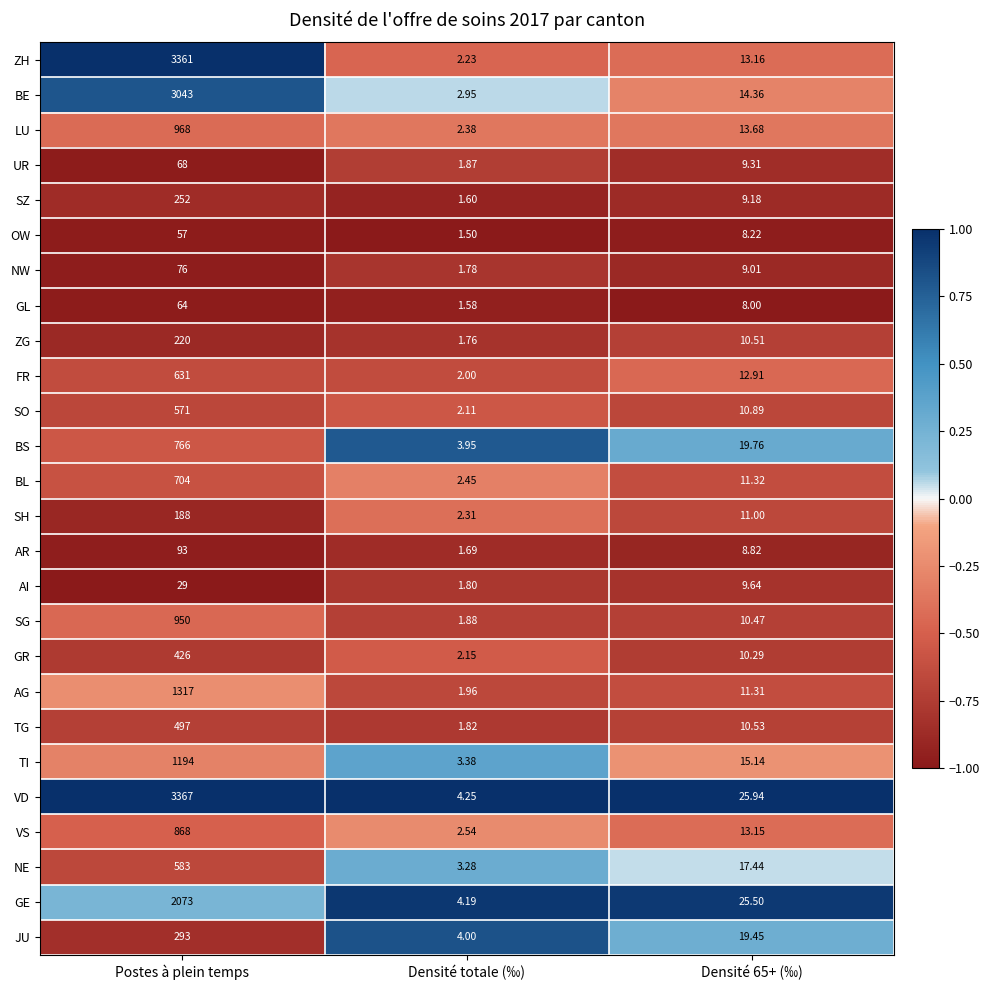

Which series has the largest total across all categories?

VD